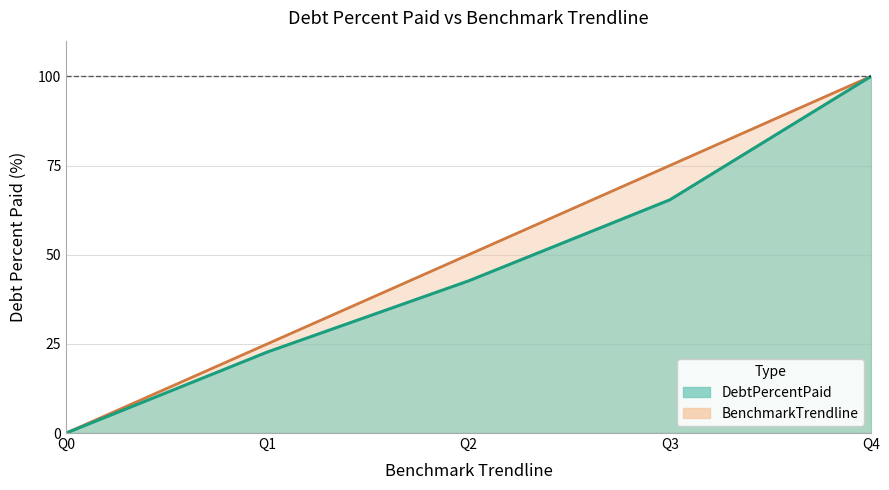

How many lines are shown in the chart?

2